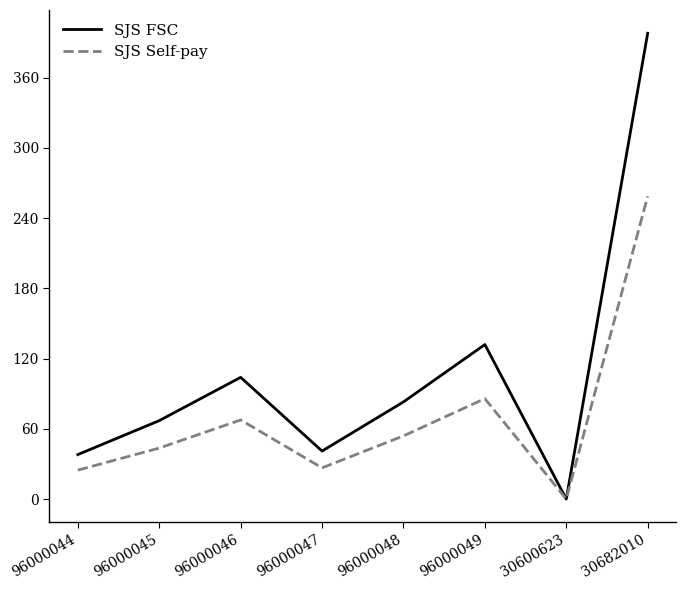

Is it true that SJS FSC equals 71.8 at 96000047?

False